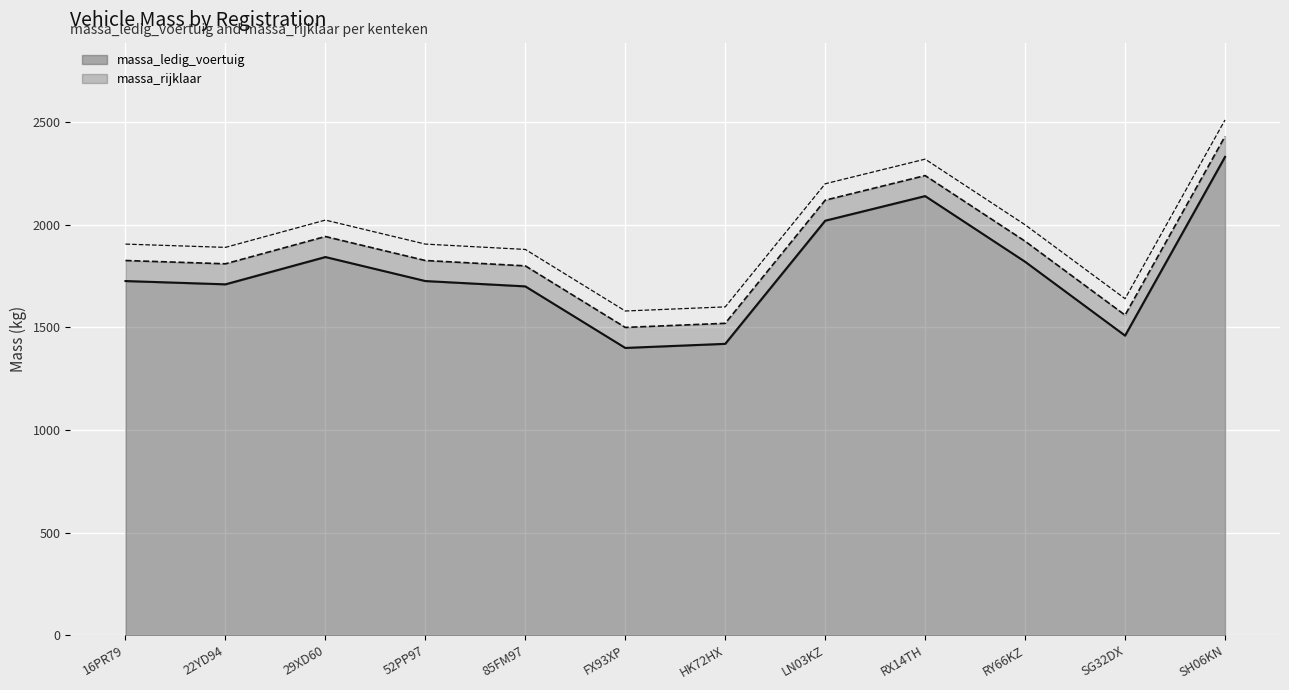

Reading left to right, list all the values displayed in this chart.

massa_ledig_voertuig: 16PR79=1726	22YD94=1710	29XD60=1843	52PP97=1726	85FM97=1700	FX93XP=1400	HK72HX=1420	LN03KZ=2020	RX14TH=2140	RY66KZ=1820	SG32DX=1460	SH06KN=2331
massa_rijklaar: 16PR79=1826	22YD94=1810	29XD60=1943	52PP97=1826	85FM97=1800	FX93XP=1500	HK72HX=1520	LN03KZ=2120	RX14TH=2240	RY66KZ=1920	SG32DX=1560	SH06KN=2431